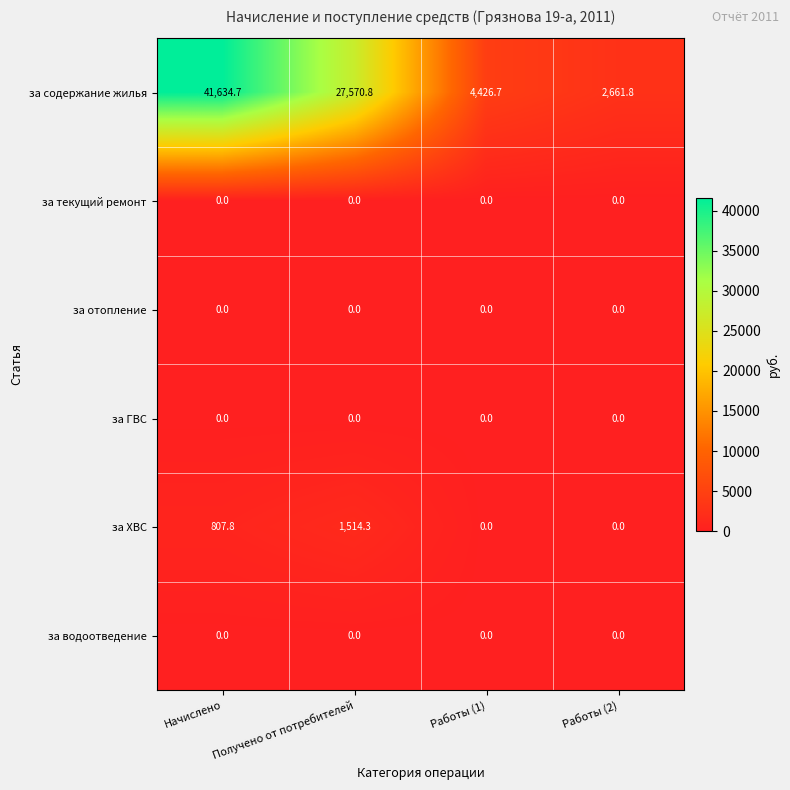

What is the total value across all series at Работы (1)?

4426.7